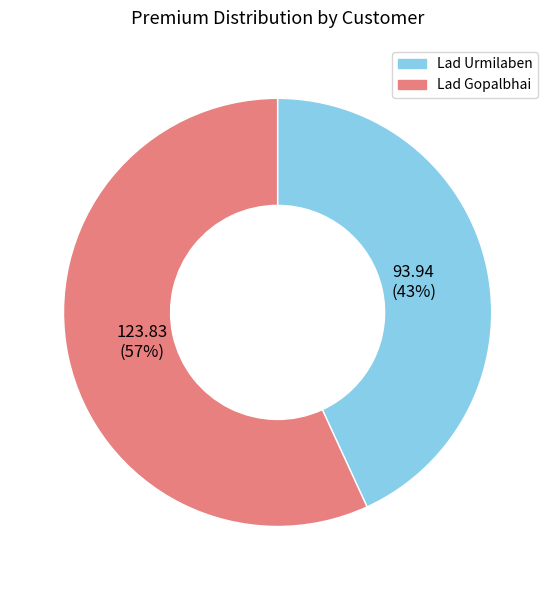

What is the ratio of the value at Lad Gopalbhai to the value at Lad Urmilaben?

1.3